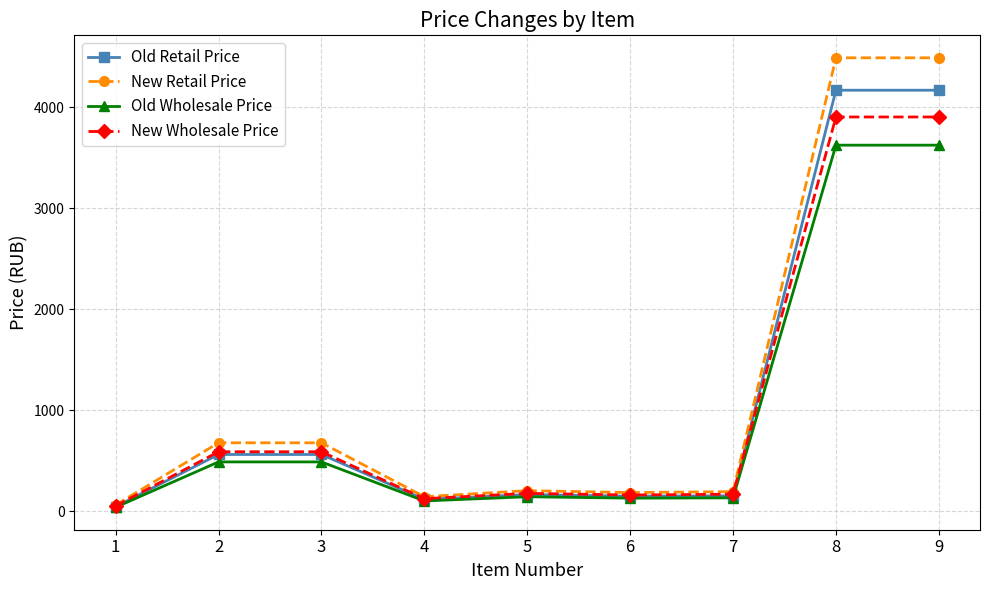

What is the total value across all series at 3?

2323.3